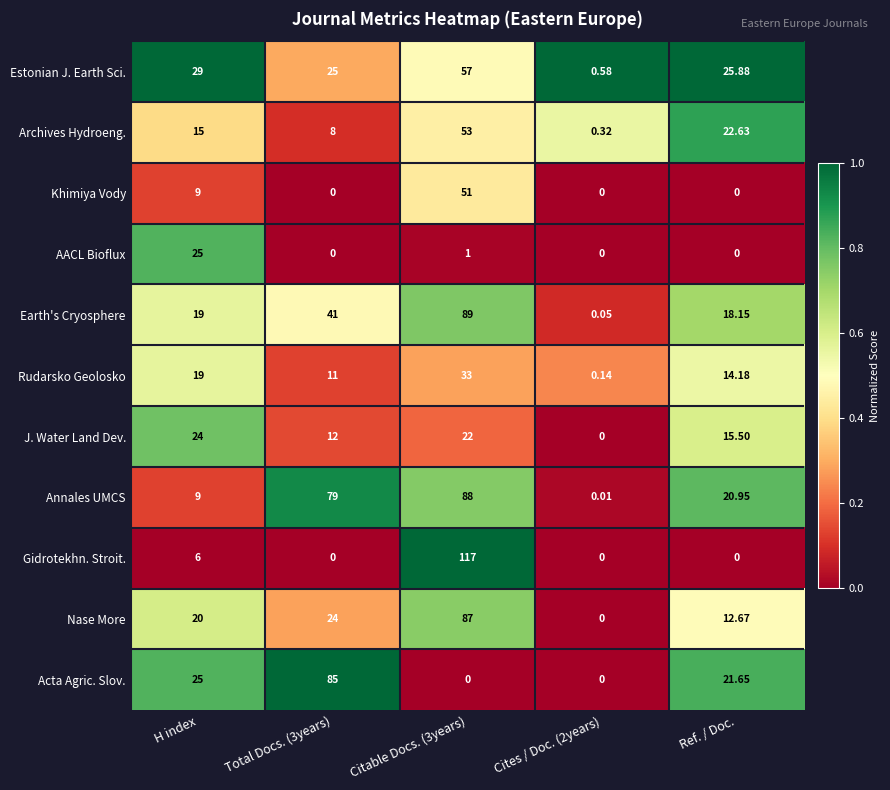

Between H index and Cites / Doc. (2years), which series saw the biggest shift?

Estonian J. Earth Sci.